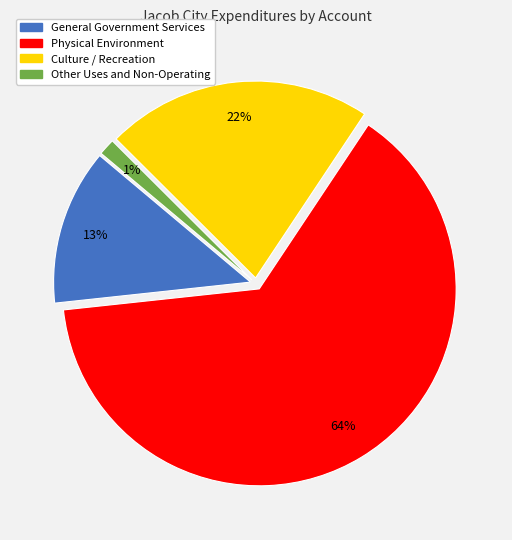

Which category has the smallest portion of the pie?

Other Uses and Non-Operating